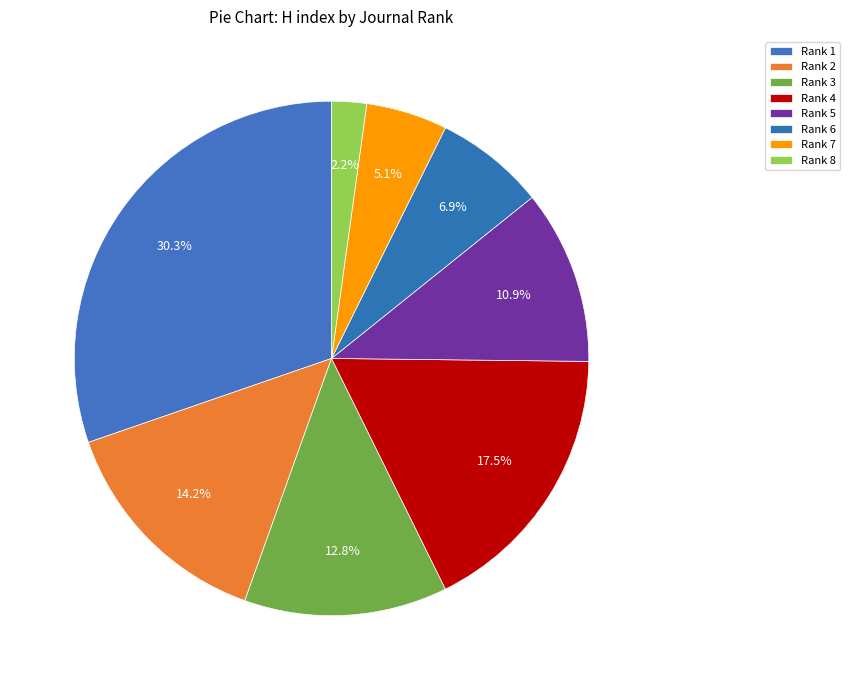

The Rank 4 slice represents 9% of the pie. True or false?

False